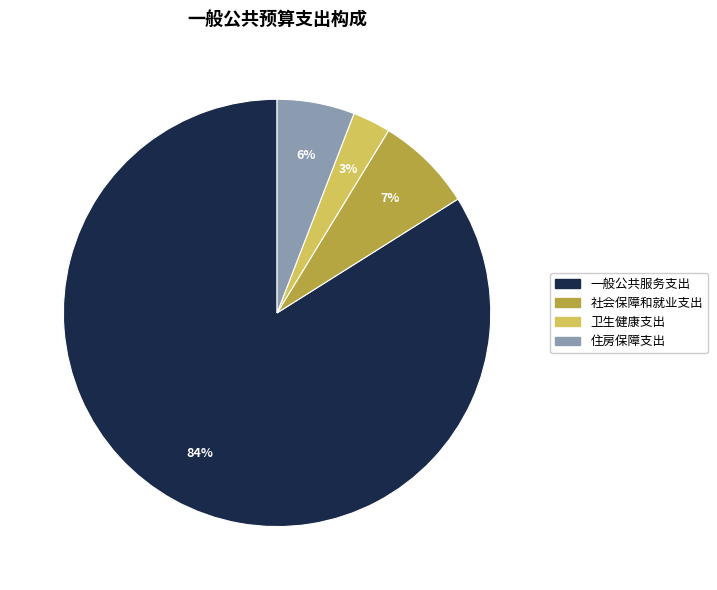

How many slices are in this pie chart?

4